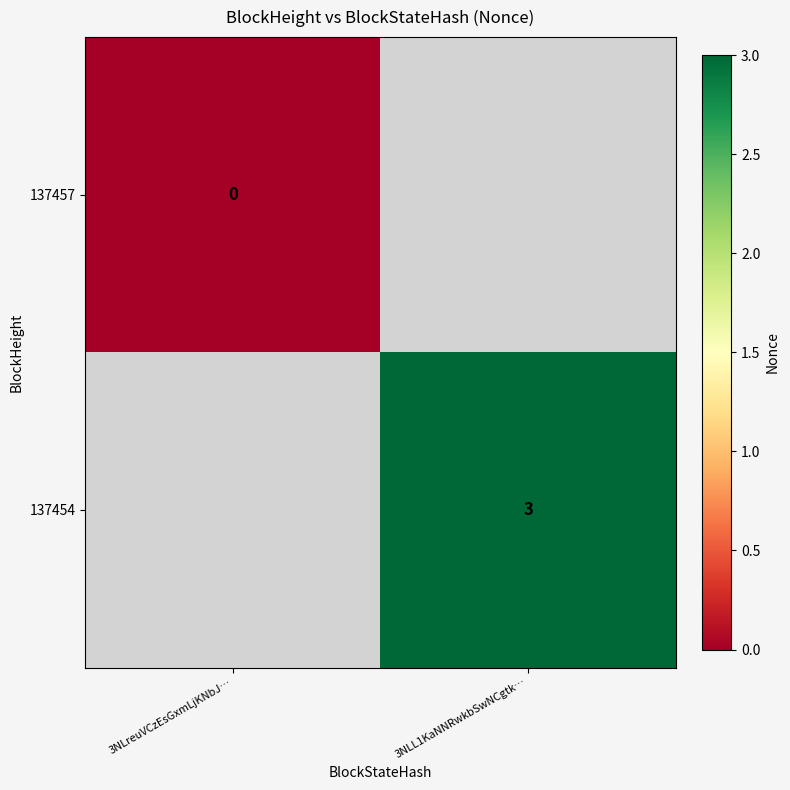

How many series are shown in this chart?

2